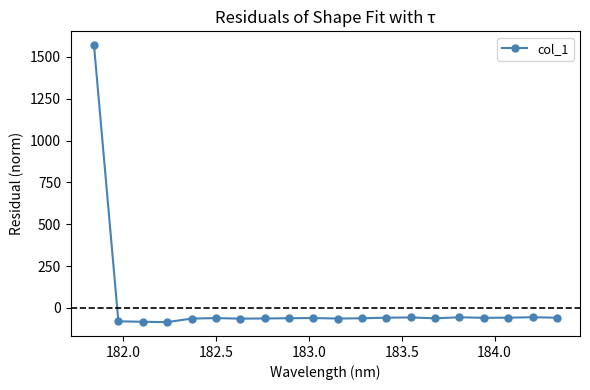

What is the average value?

18.2